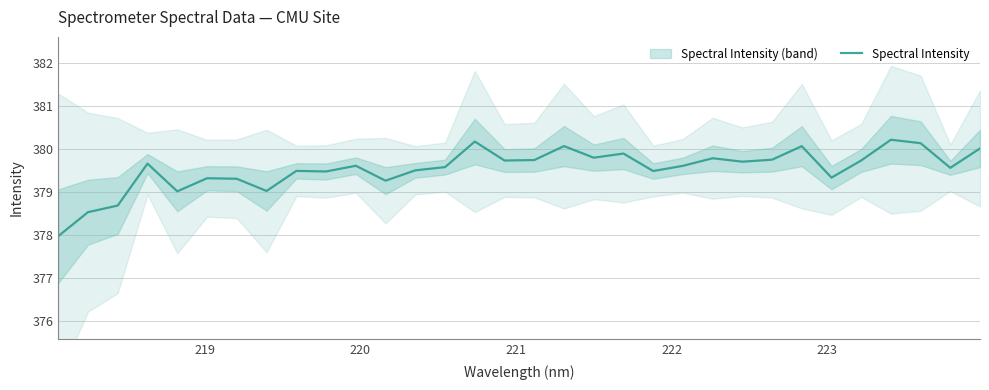

What is the highest value of the Spectral Intensity series?

380.2